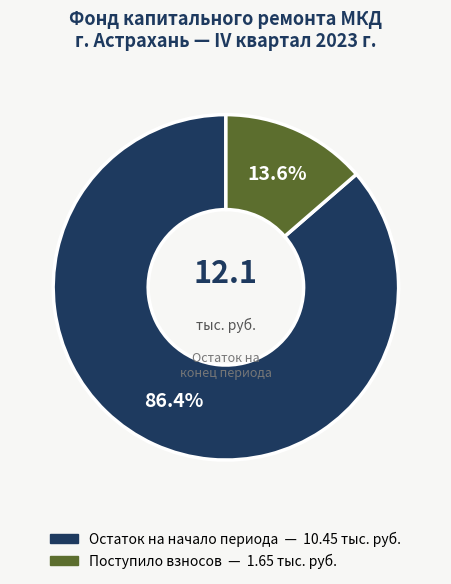

Is there any slice that represents more than half of the pie?

Yes